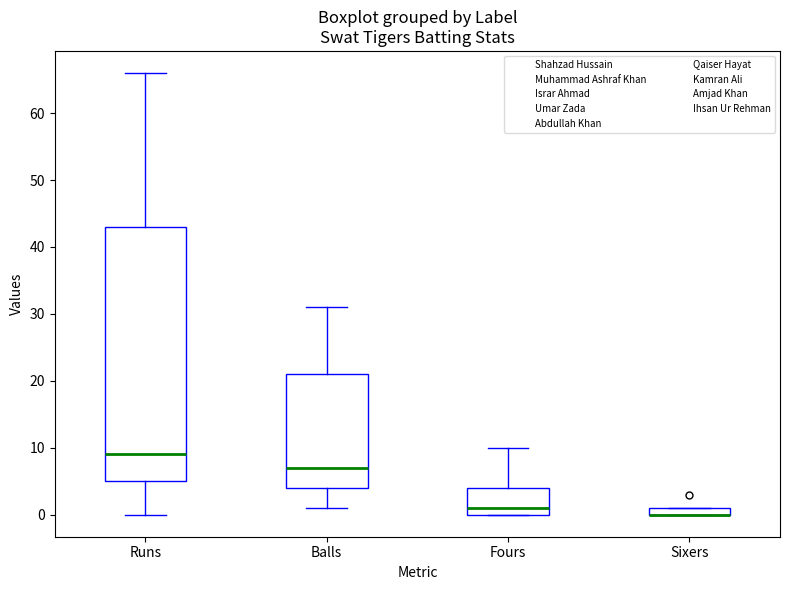

Comparing the boxes themselves (not the whiskers), which one is the tallest?

Runs